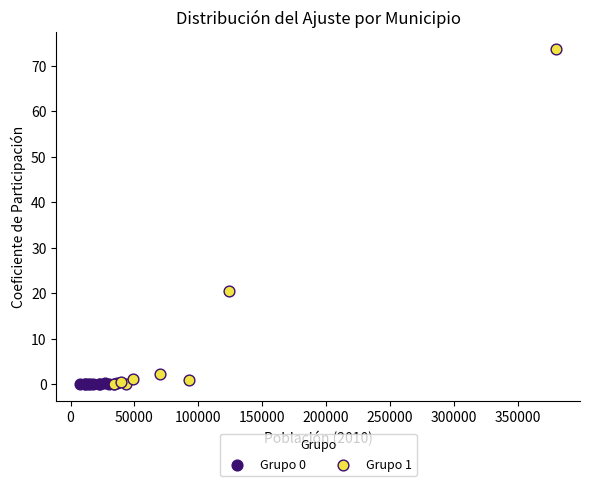

Which series contains the highest Y value?

Grupo 1